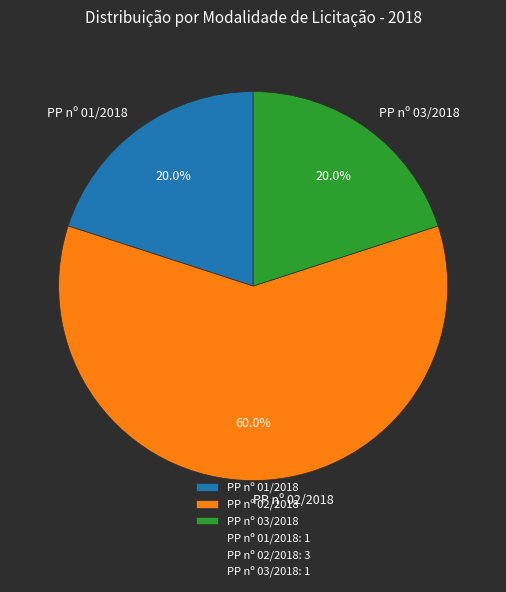

Do PP nº 01/2018 and PP nº 02/2018 together represent more than half of the pie?

Yes